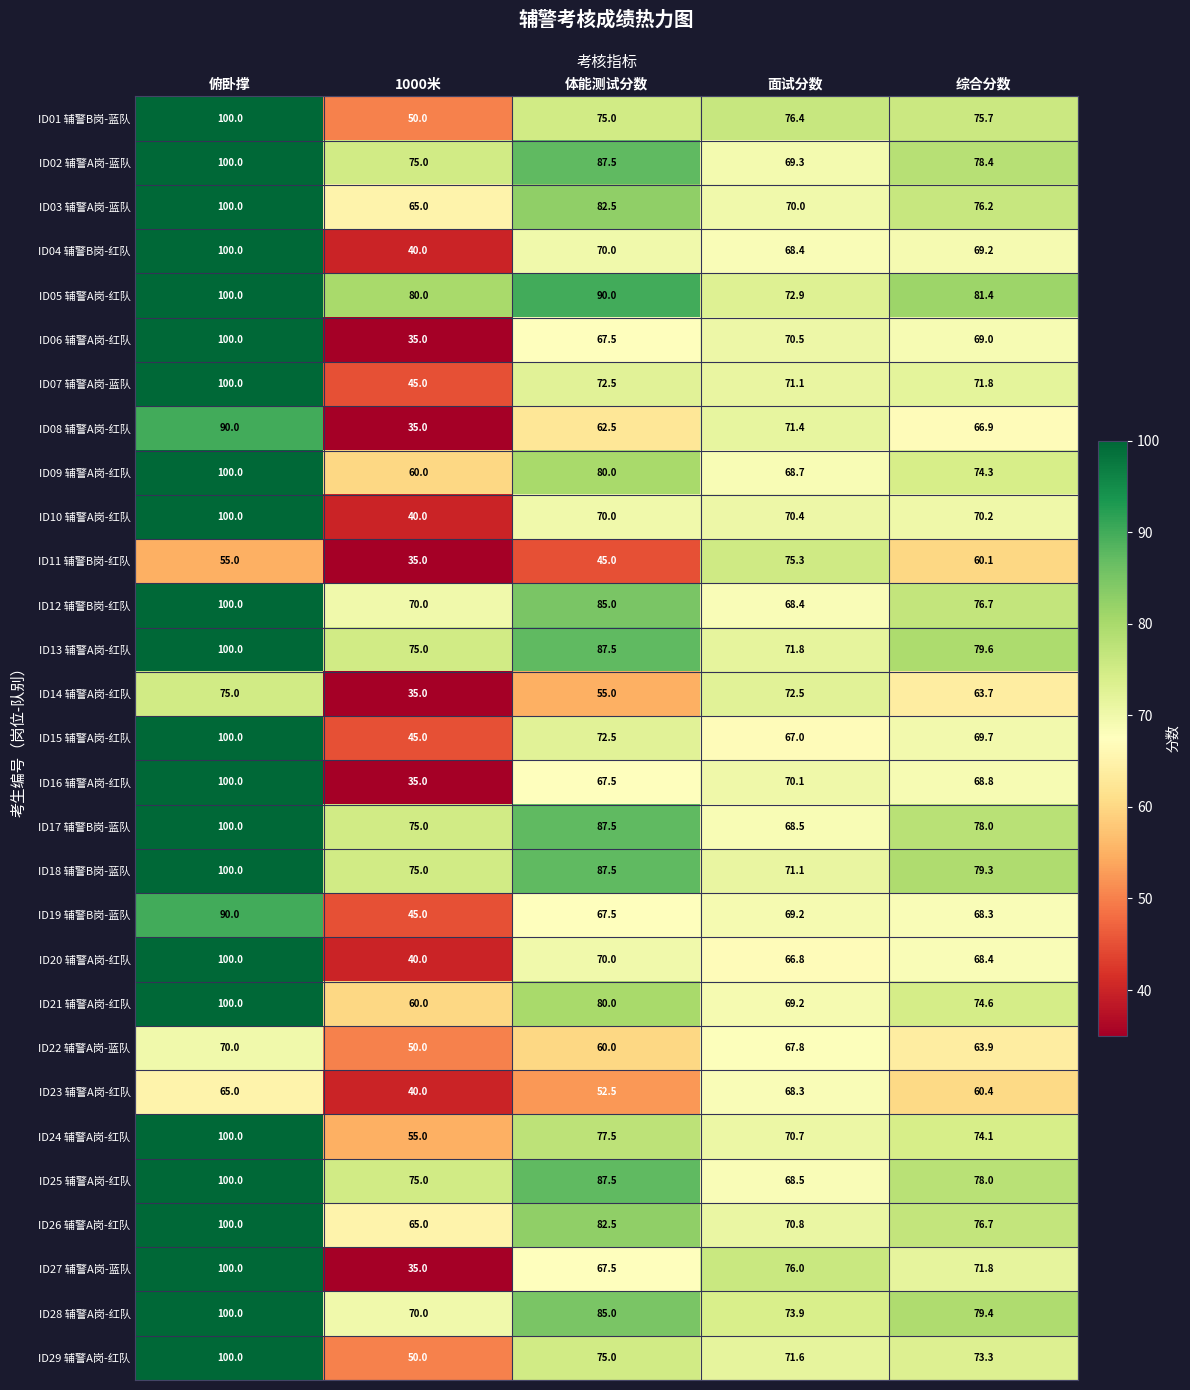

True or false: ID29 辅警A岗-红队 has a value of 50.5 at 体能测试分数.

False